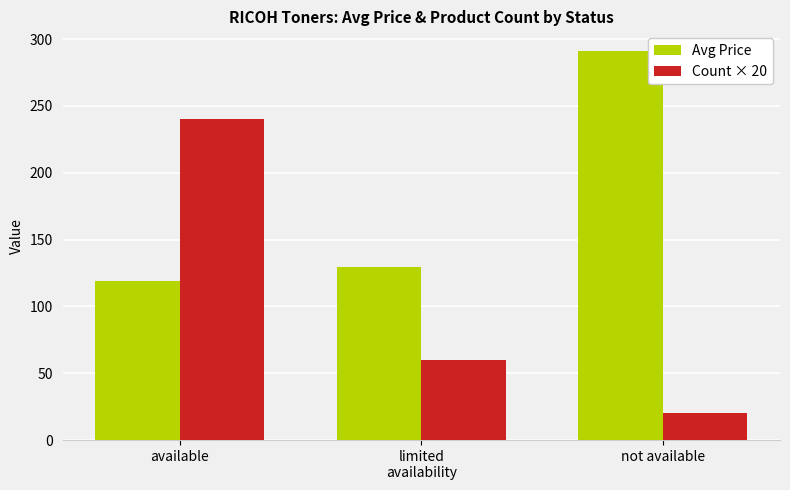

How many values in the Avg Price series are below 129?

1